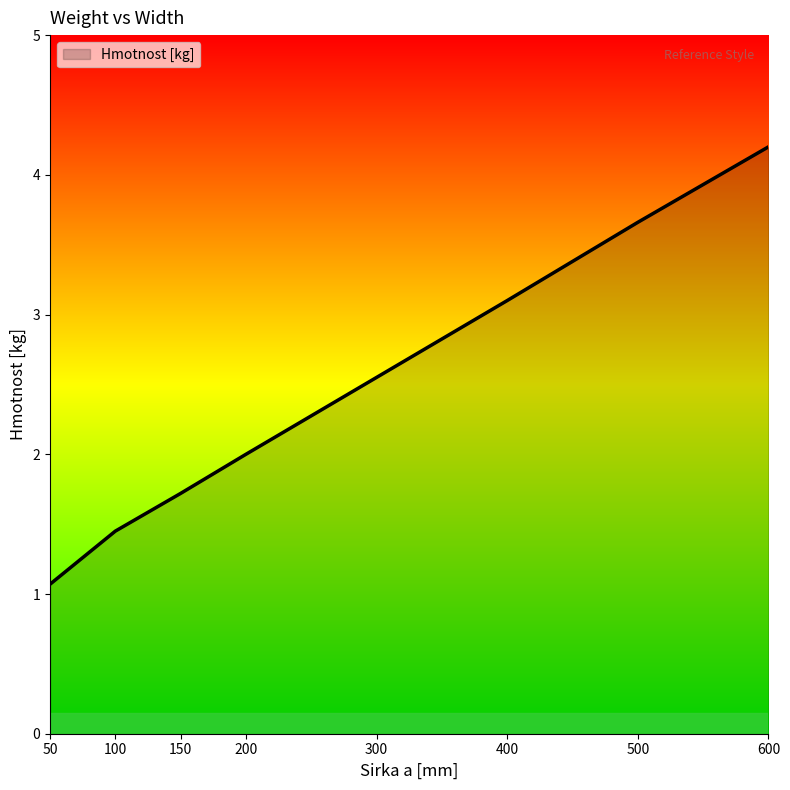

Rank the categories by value from highest to lowest.

600, 500, 400, 300, 200, 150, 100, 50